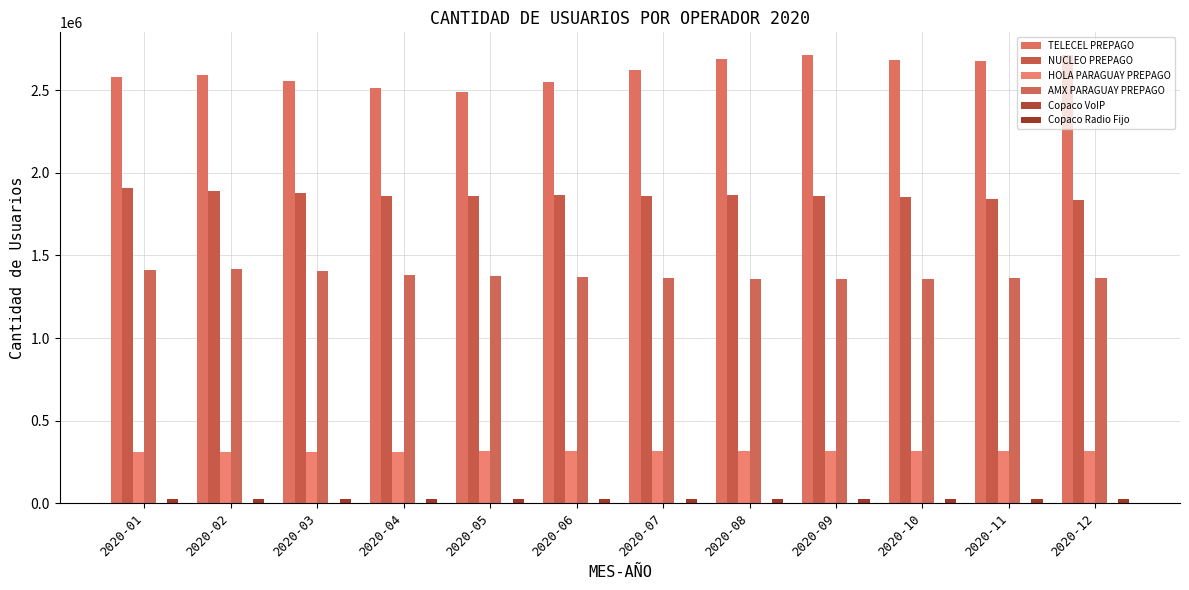

Are the bars grouped side by side (vs. stacked)?

Yes